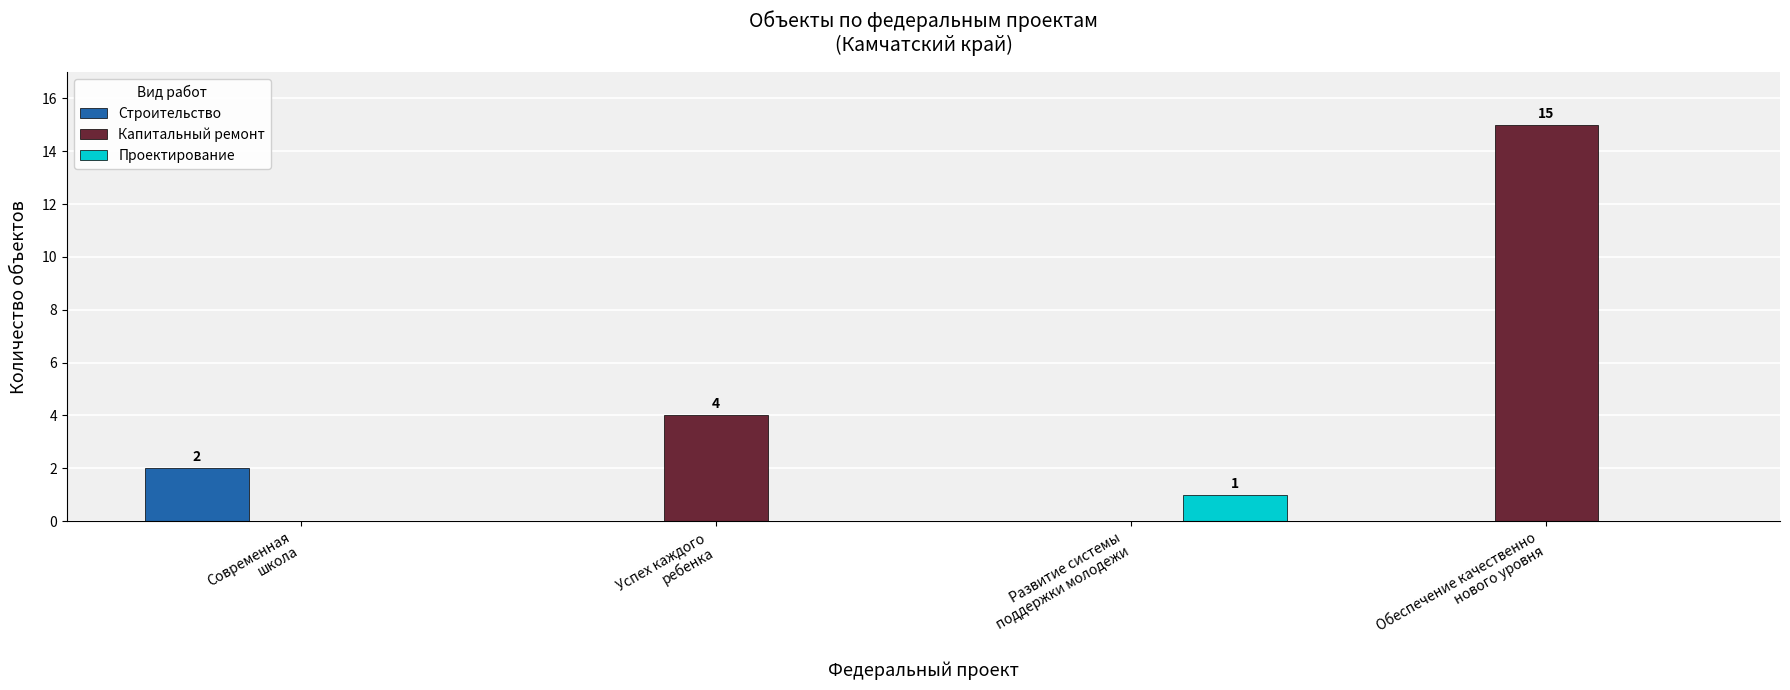

What is the sum of all Капитальный ремонт values?

19